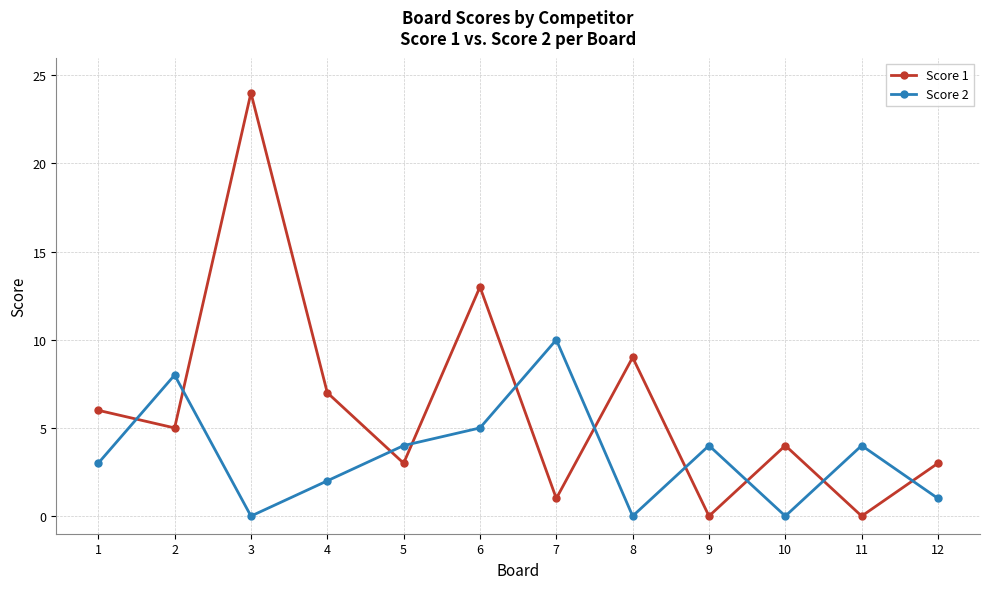

True or false: Score 2 and Score 1 cross at least once.

True